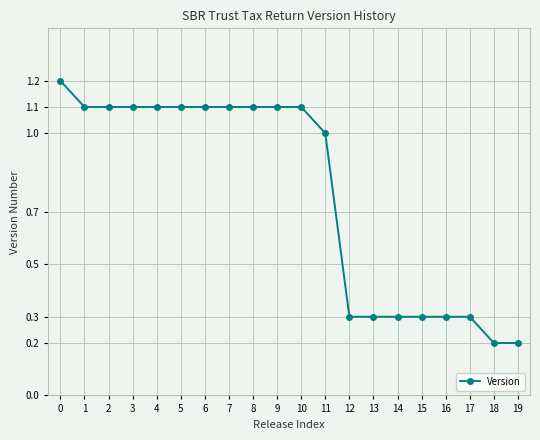

What is the difference between the values at 0 and 11?

0.2